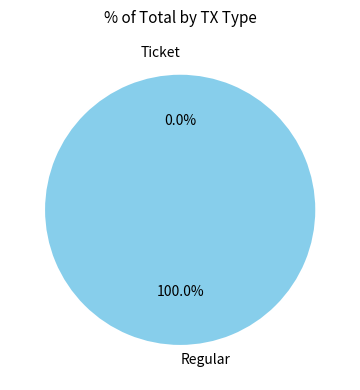

Rank the categories by value from highest to lowest.

Regular, Ticket